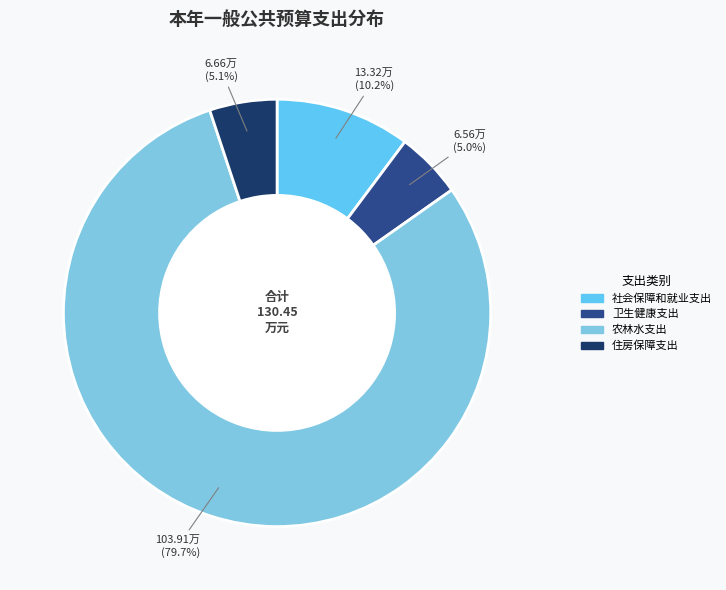

The 住房保障支出 slice represents 5% of the pie. True or false?

True